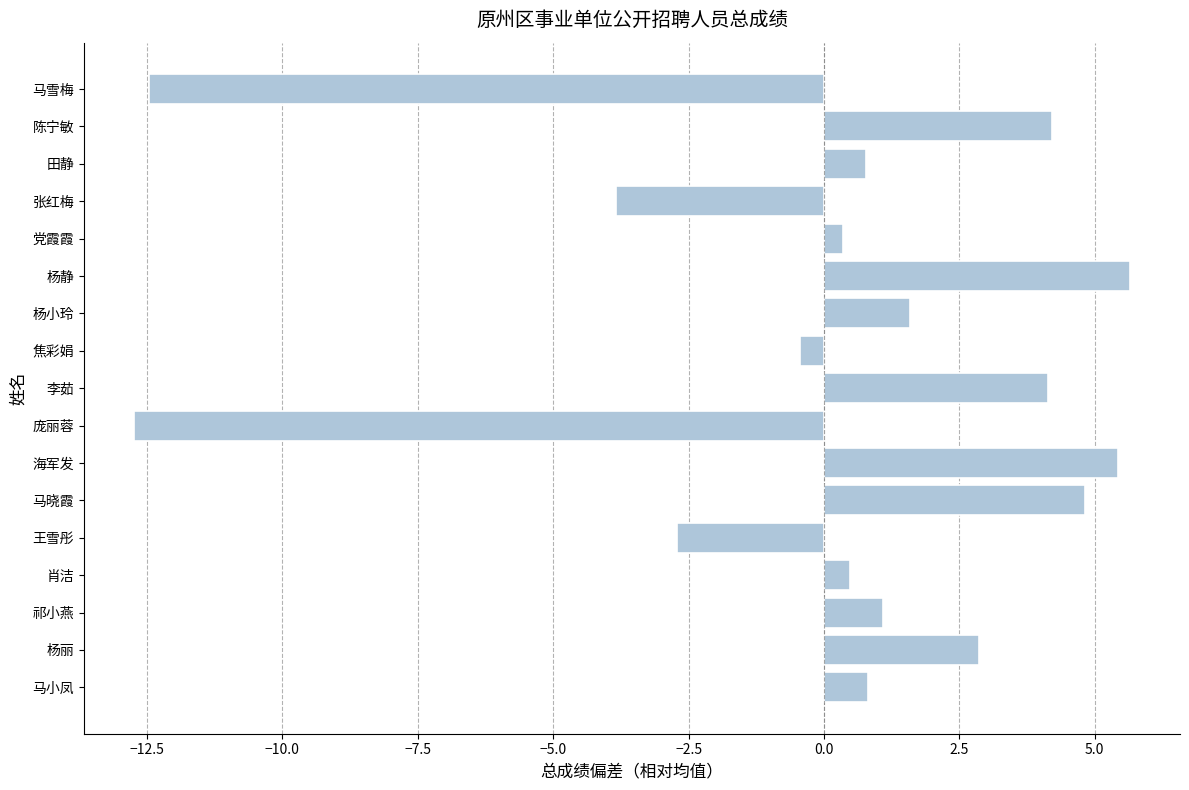

Which has a higher value, 李茹 or 海军发?

海军发